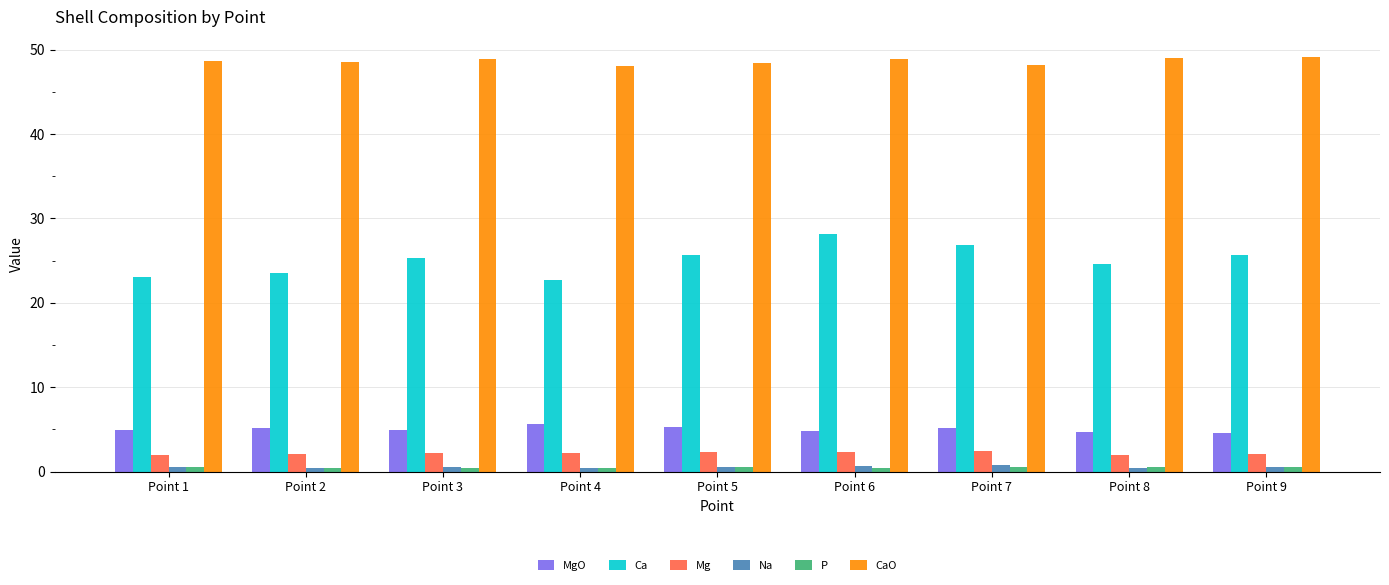

Is the value of CaO at Point 6 greater than the value of P at Point 3?

Yes